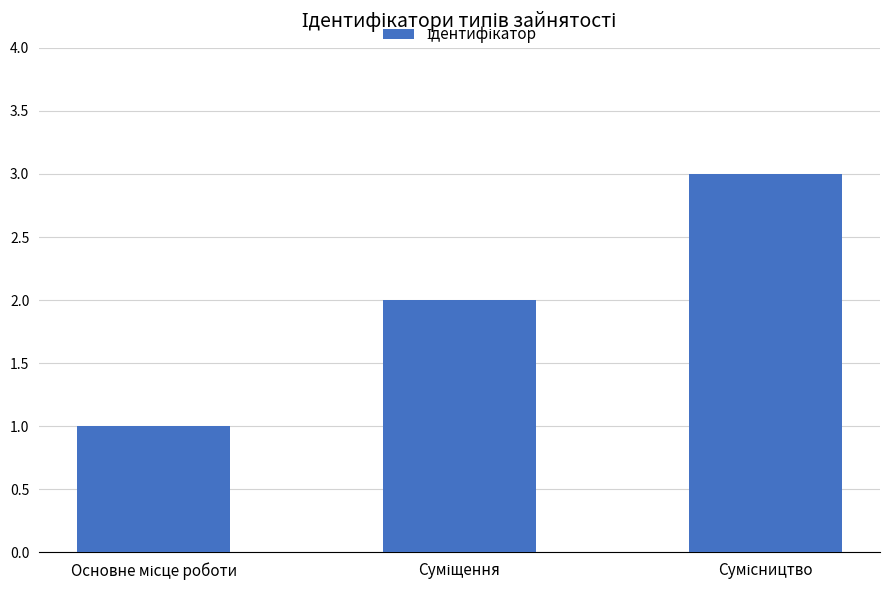

Reading left to right, extract all data points from this chart.

1	2	3